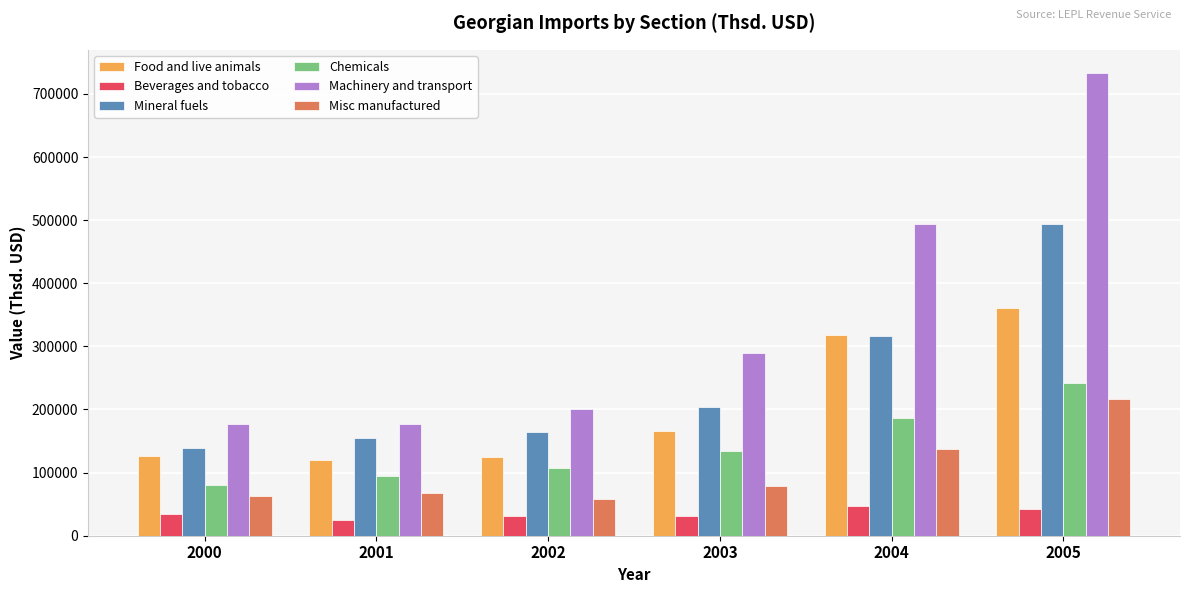

How many data points in Machinery and transport are above 289898?

3